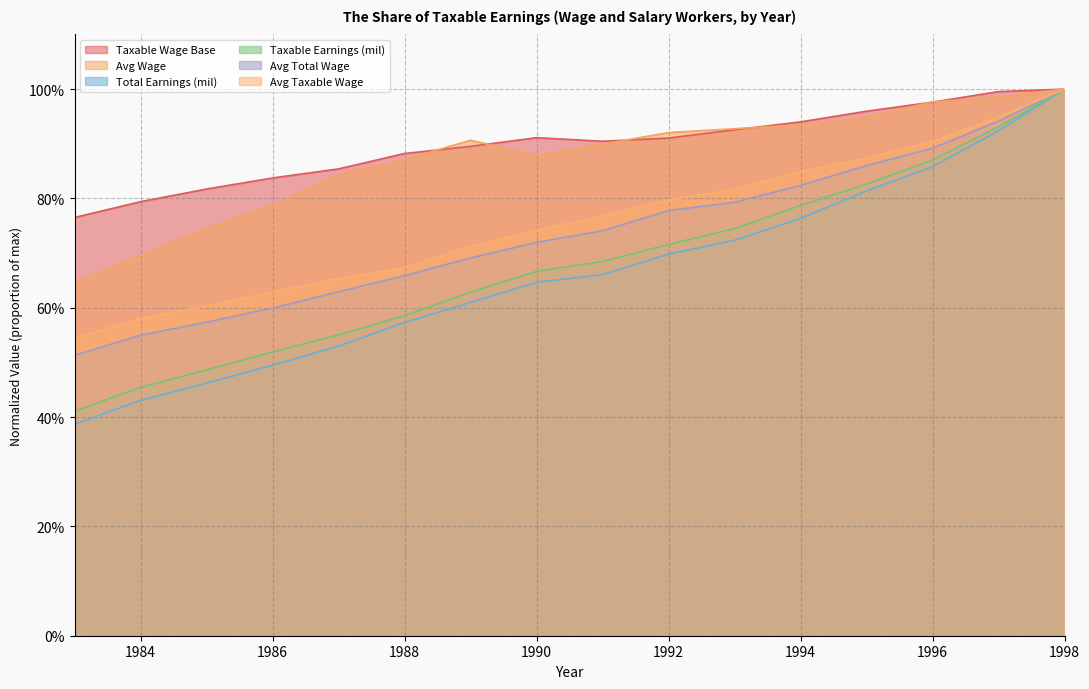

Reading right to left, list all the values displayed in this chart.

Taxable Wage Base: 1998=1.0	1997=1.0	1996=1.0	1995=1.0	1994=0.9	1993=0.9	1992=0.9	1991=0.9	1990=0.9	1989=0.9	1988=0.9	1987=0.9	1986=0.8	1985=0.8	1984=0.8	1983=0.8
Avg Wage: 1998=1.0	1997=1.0	1996=1.0	1995=0.9	1994=0.9	1993=0.9	1992=0.9	1991=0.9	1990=0.9	1989=0.9	1988=0.9	1987=0.8	1986=0.8	1985=0.7	1984=0.7	1983=0.6
Total Earnings (mil): 1998=1.0	1997=0.9	1996=0.9	1995=0.8	1994=0.8	1993=0.7	1992=0.7	1991=0.7	1990=0.6	1989=0.6	1988=0.6	1987=0.5	1986=0.5	1985=0.5	1984=0.4	1983=0.4
Taxable Earnings (mil): 1998=1.0	1997=0.9	1996=0.9	1995=0.8	1994=0.8	1993=0.7	1992=0.7	1991=0.7	1990=0.7	1989=0.6	1988=0.6	1987=0.6	1986=0.5	1985=0.5	1984=0.5	1983=0.4
Avg Total Wage: 1998=1.0	1997=0.9	1996=0.9	1995=0.9	1994=0.8	1993=0.8	1992=0.8	1991=0.7	1990=0.7	1989=0.7	1988=0.7	1987=0.6	1986=0.6	1985=0.6	1984=0.5	1983=0.5
Avg Taxable Wage: 1998=1.0	1997=0.9	1996=0.9	1995=0.9	1994=0.8	1993=0.8	1992=0.8	1991=0.8	1990=0.7	1989=0.7	1988=0.7	1987=0.7	1986=0.6	1985=0.6	1984=0.6	1983=0.5